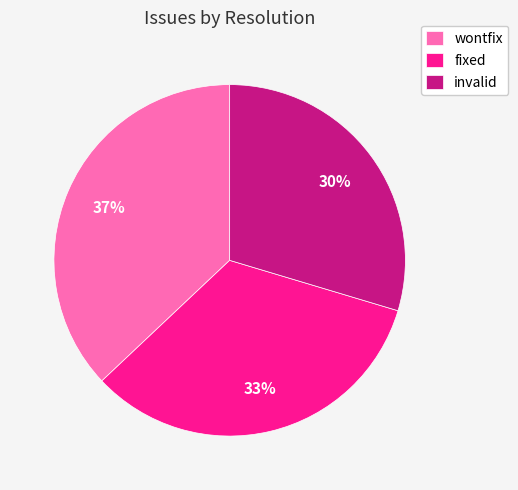

How many segments does this pie chart have?

3